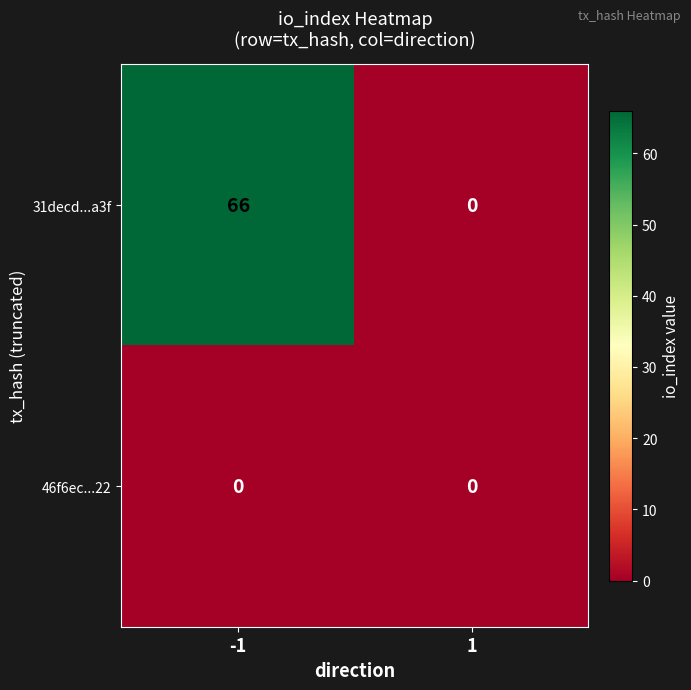

Reading left to right, list all the values displayed in this chart.

31decd...a3f: -1=66	1=0
46f6ec...22: -1=0	1=0